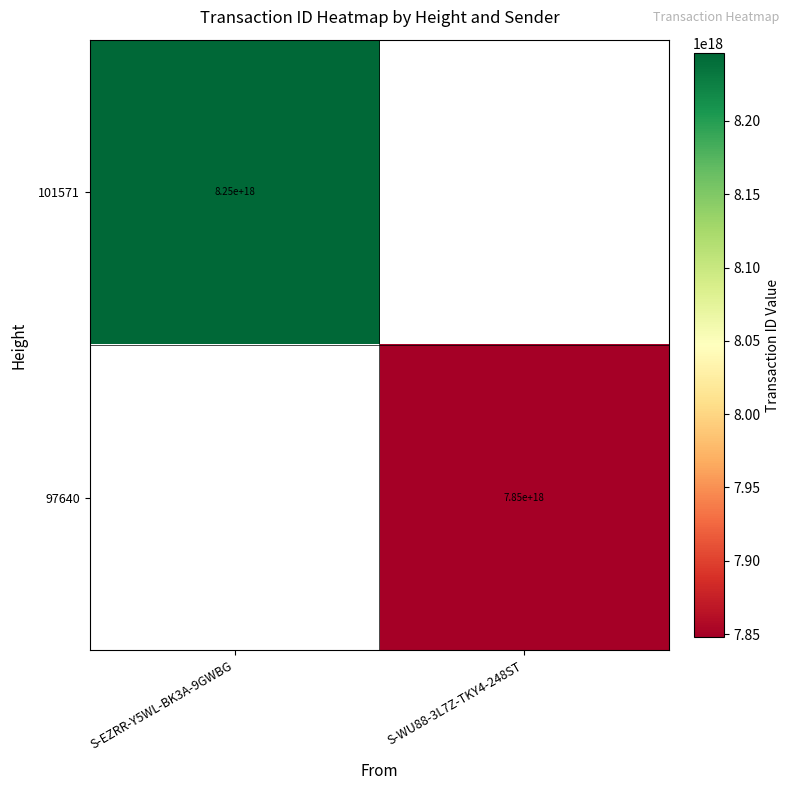

The 101571 series shows 5657515783162961920 at S-EZRR-Y5WL-BK3A-9GWBG. True or false?

False